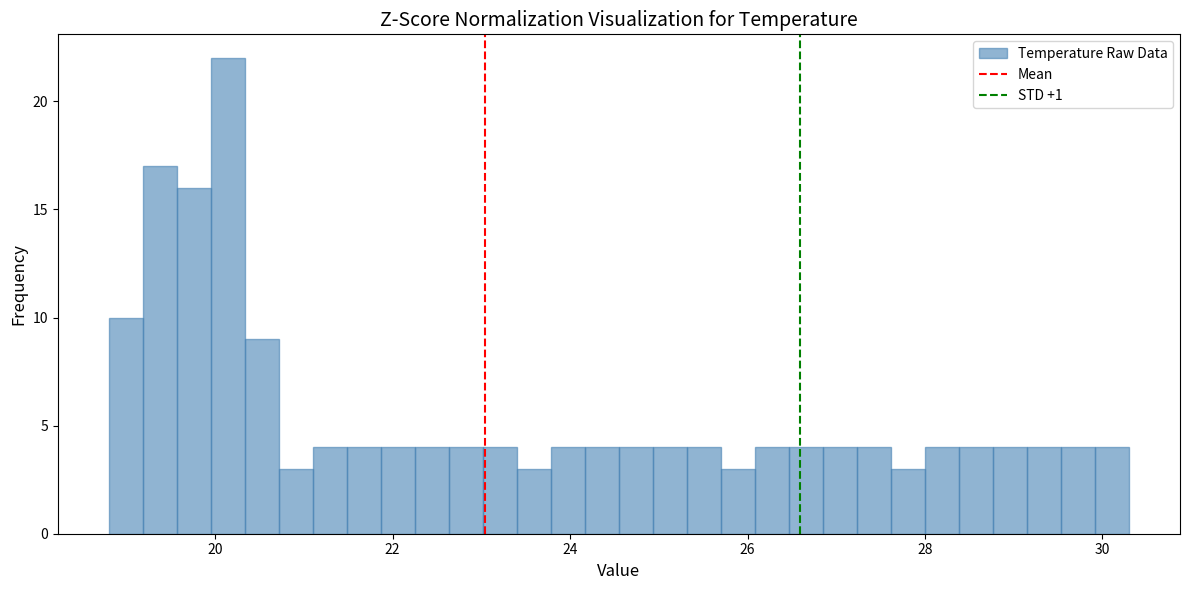

Around what value on the x-axis is the tallest bar? Give the approximate position of its centre, as read against the axis.

20.2